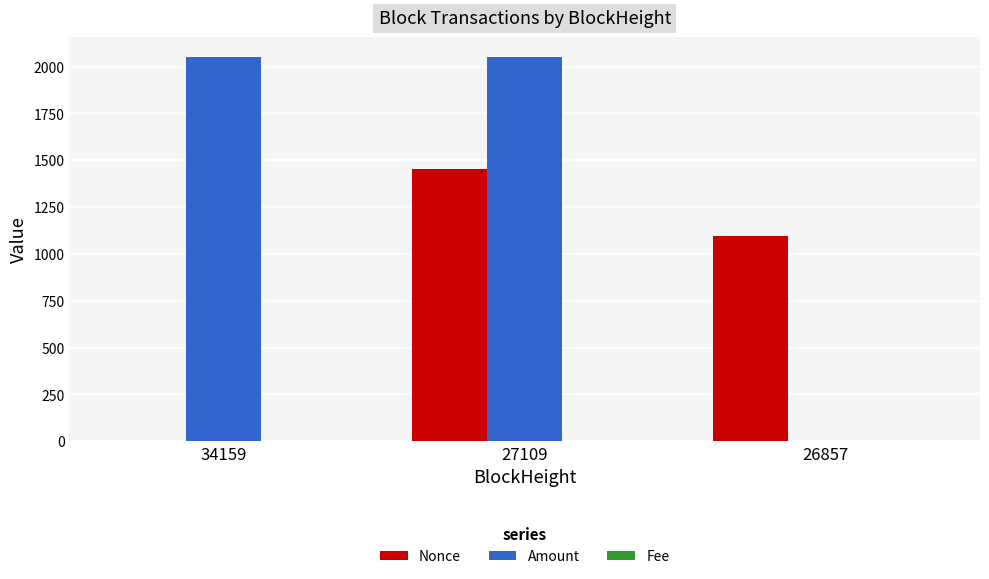

What is the sum of the Nonce values at 27109 and 26857?

2550.0